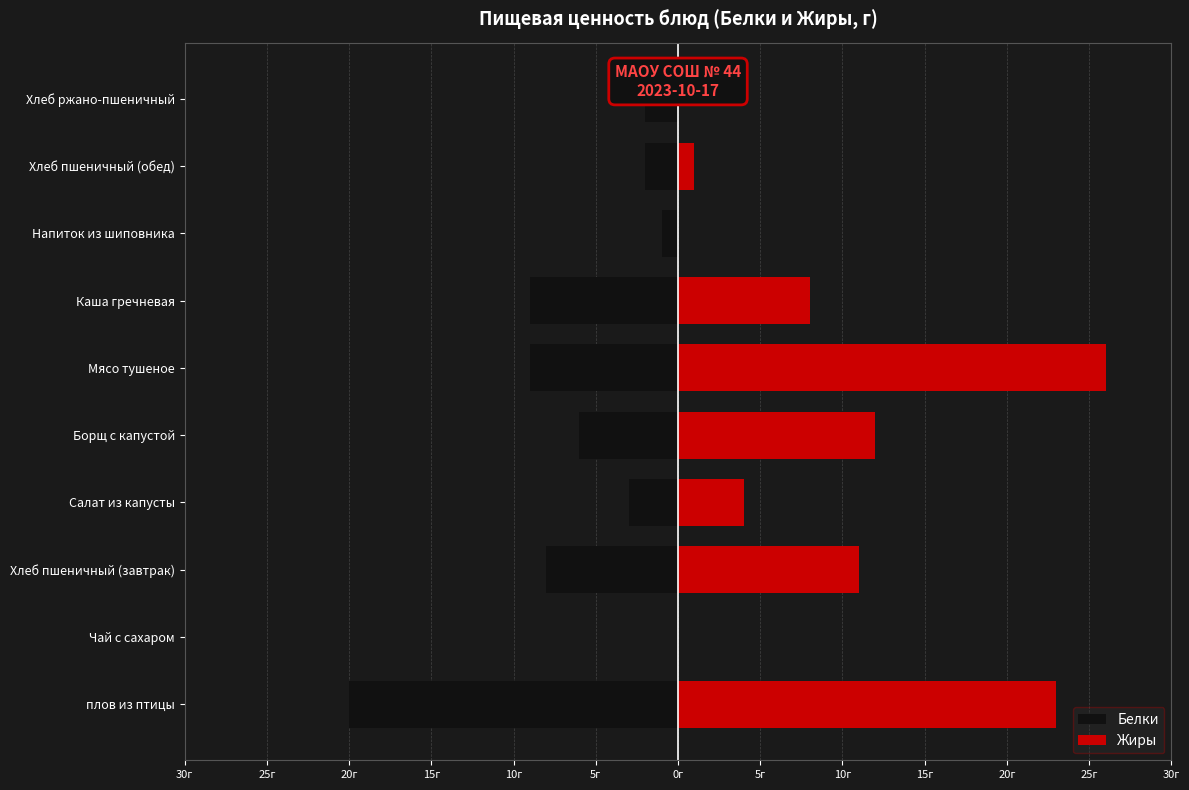

What is the difference between the maximum and second lowest values in the Белки series?

9